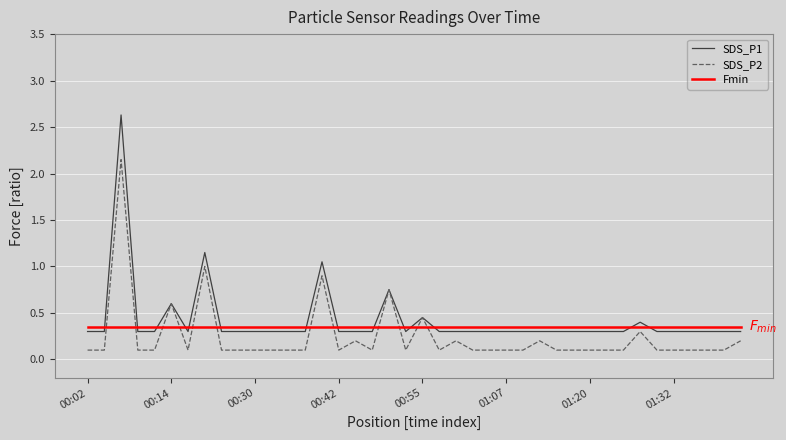

Which series ends up on top after the final intersection of Fmin and SDS_P2?

Fmin